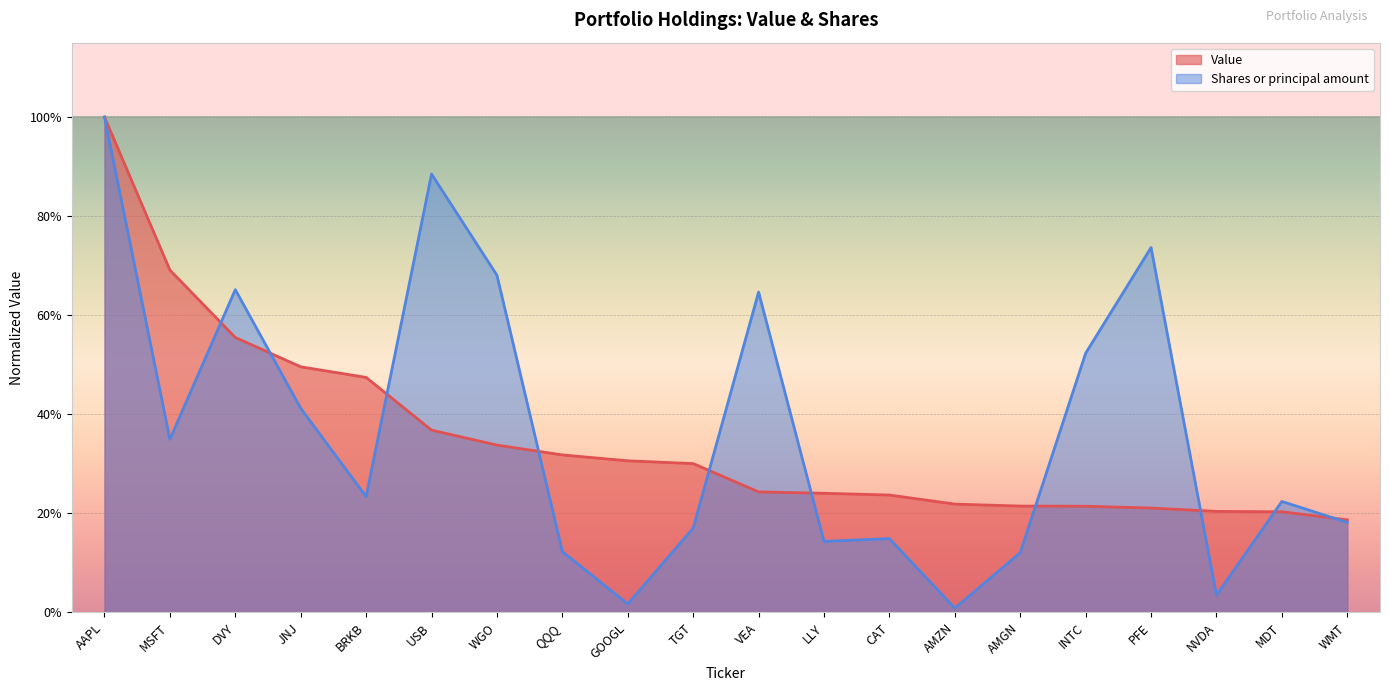

What is the label of the 4th point from the right?

PFE